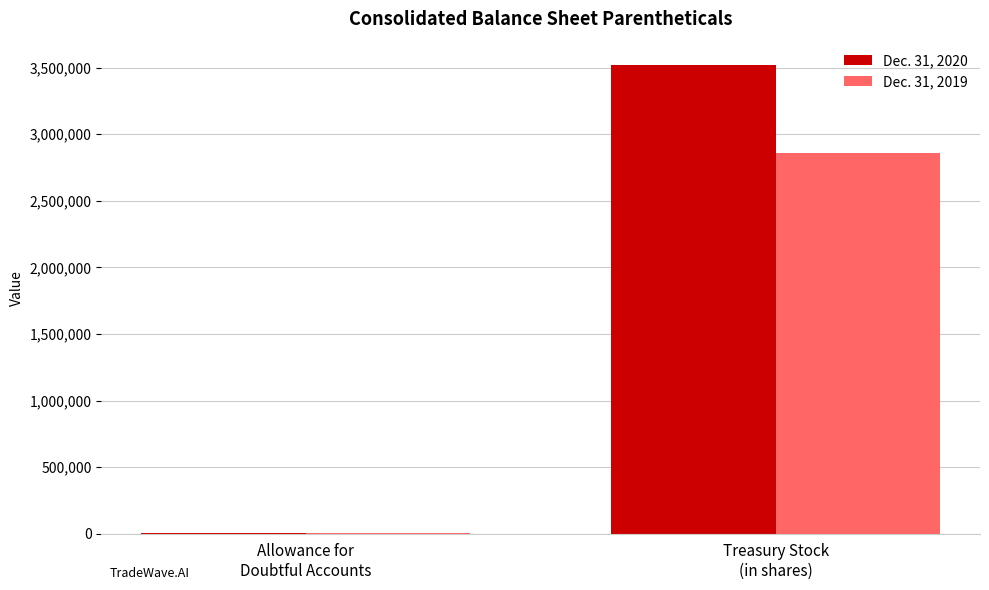

What is the maximum value shown in the chart?

3518607